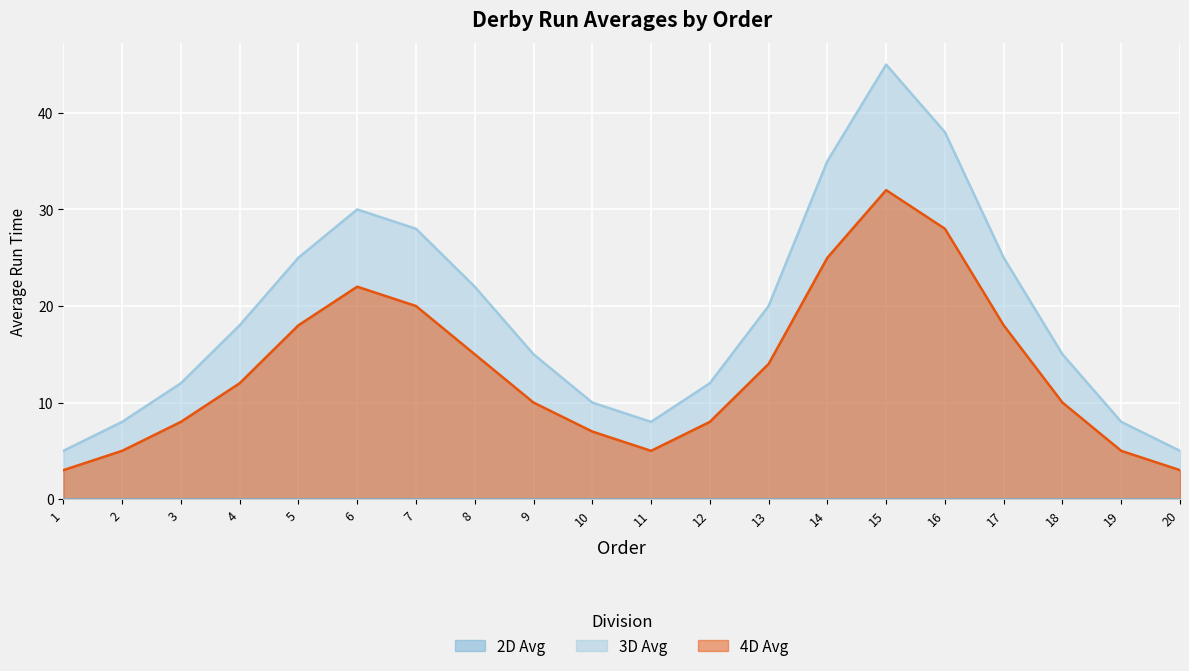

In 4D Avg, how many points are higher than both neighbors (excluding endpoints)?

2